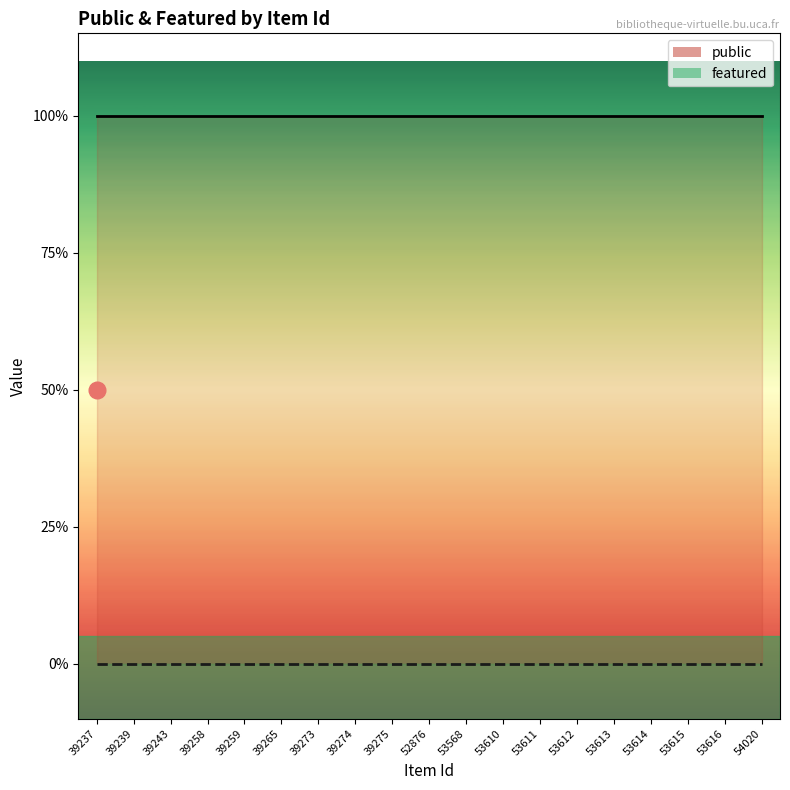

True or false: public and featured cross at least once.

False